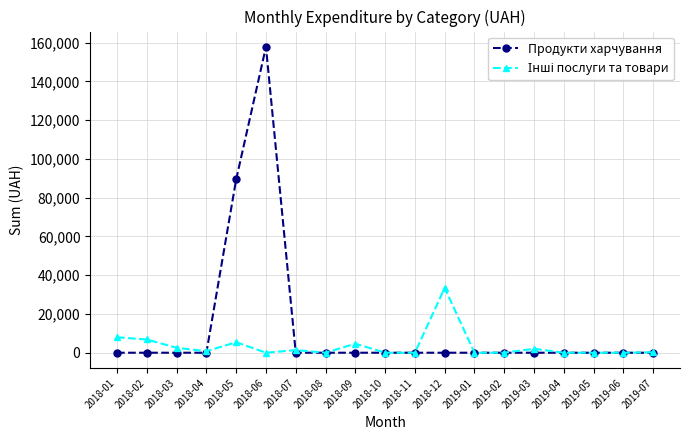

Which series has the widest spread of values?

Продукти харчування